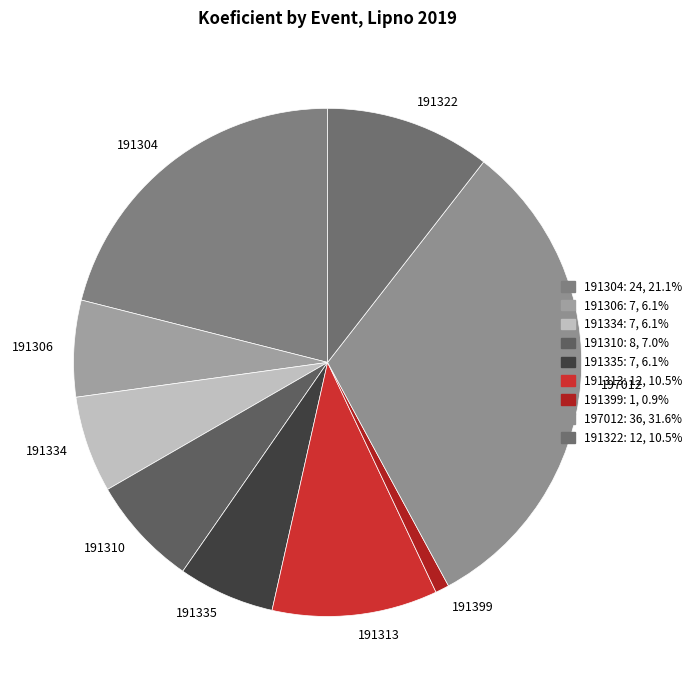

Is there a majority slice in this chart?

No